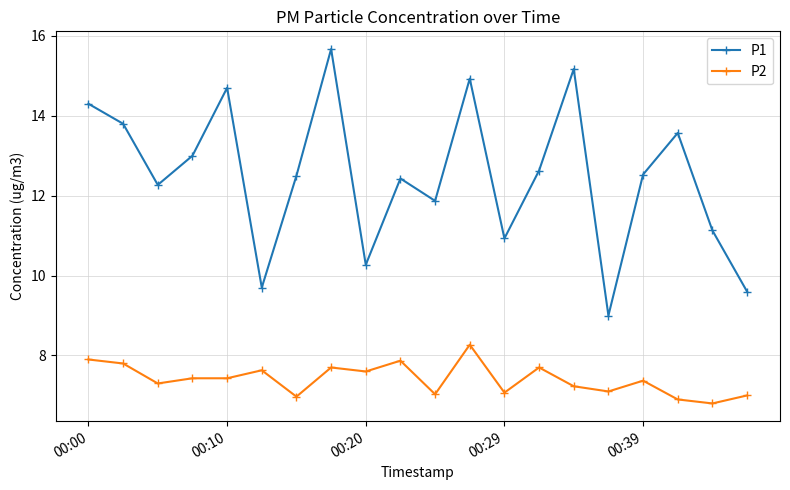

True or false: P2 and P1 cross at least once.

False